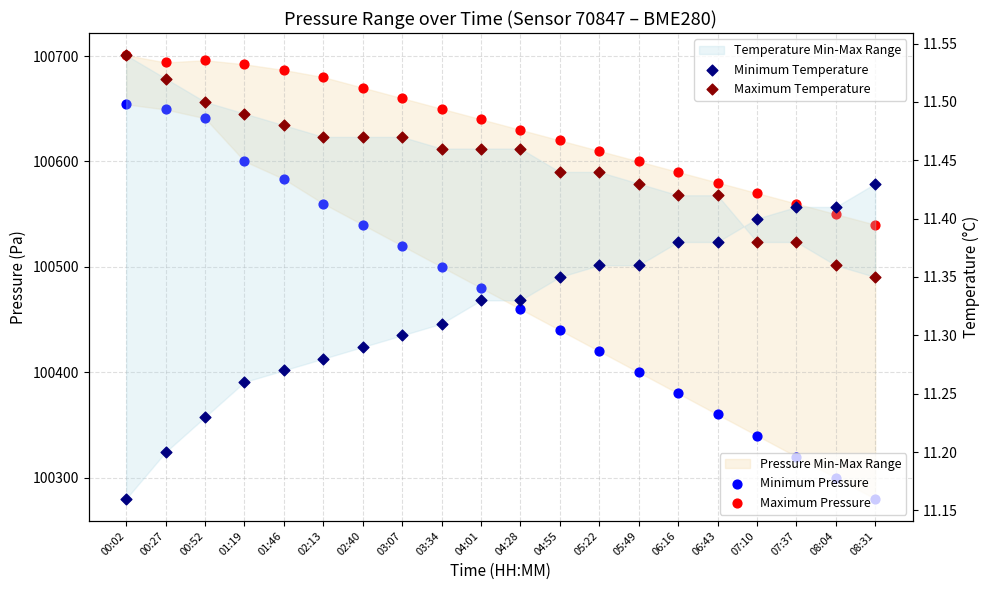

Is the value of Maximum Temperature at 08:31 greater than the value of Minimum Pressure at 08:04?

No